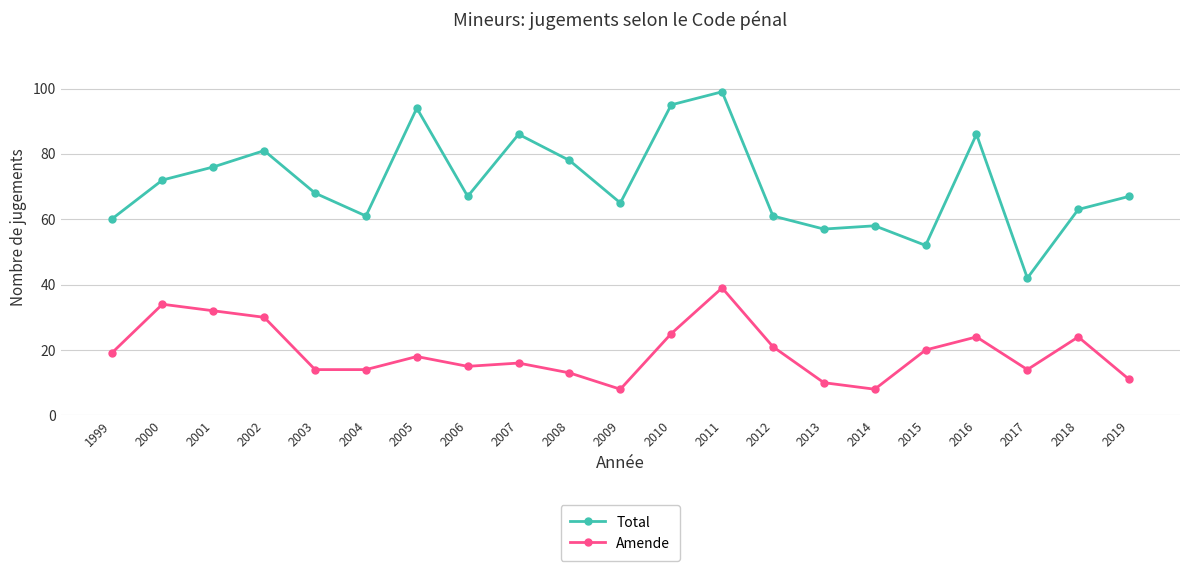

Reading right to left, what are all the values shown in this chart?

Total: 2019=67	2018=63	2017=42	2016=86	2015=52	2014=58	2013=57	2012=61	2011=99	2010=95	2009=65	2008=78	2007=86	2006=67	2005=94	2004=61	2003=68	2002=81	2001=76	2000=72	1999=60
Amende: 2019=11	2018=24	2017=14	2016=24	2015=20	2014=8	2013=10	2012=21	2011=39	2010=25	2009=8	2008=13	2007=16	2006=15	2005=18	2004=14	2003=14	2002=30	2001=32	2000=34	1999=19